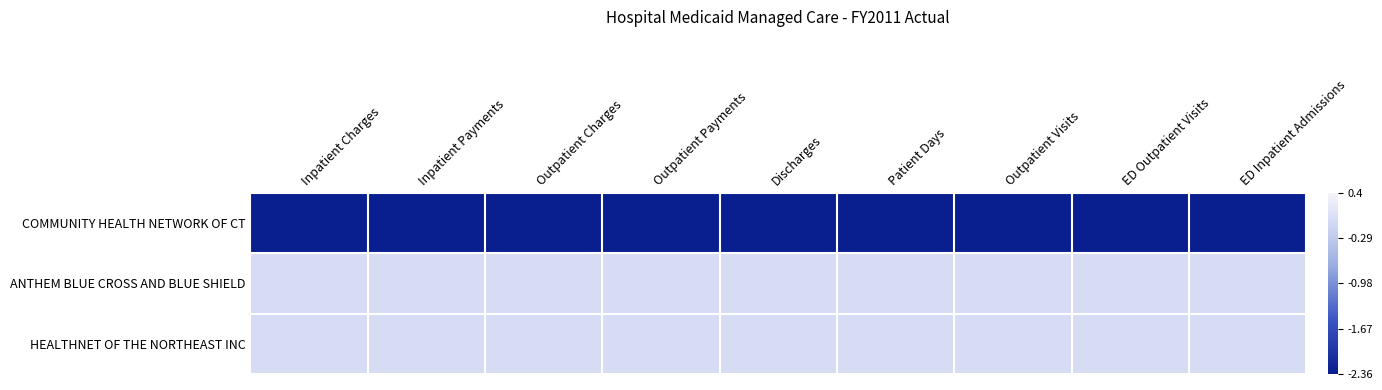

Reading left to right, extract all data points from this chart.

COMMUNITY HEALTH NETWORK OF CT: Inpatient Charges=-2.4	Inpatient Payments=-2.4	Outpatient Charges=-2.4	Outpatient Payments=-2.4	Discharges=-2.4	Patient Days=-2.4	Outpatient Visits=-2.4	ED Outpatient Visits=-2.4	ED Inpatient Admissions=-2.4
ANTHEM BLUE CROSS AND BLUE SHIELD: Inpatient Charges=-0.0	Inpatient Payments=-0.0	Outpatient Charges=-0.0	Outpatient Payments=-0.0	Discharges=-0.0	Patient Days=-0.0	Outpatient Visits=-0.0	ED Outpatient Visits=-0.0	ED Inpatient Admissions=-0.0
HEALTHNET OF THE NORTHEAST INC: Inpatient Charges=-0.0	Inpatient Payments=-0.0	Outpatient Charges=-0.0	Outpatient Payments=-0.0	Discharges=-0.0	Patient Days=-0.0	Outpatient Visits=-0.0	ED Outpatient Visits=-0.0	ED Inpatient Admissions=-0.0